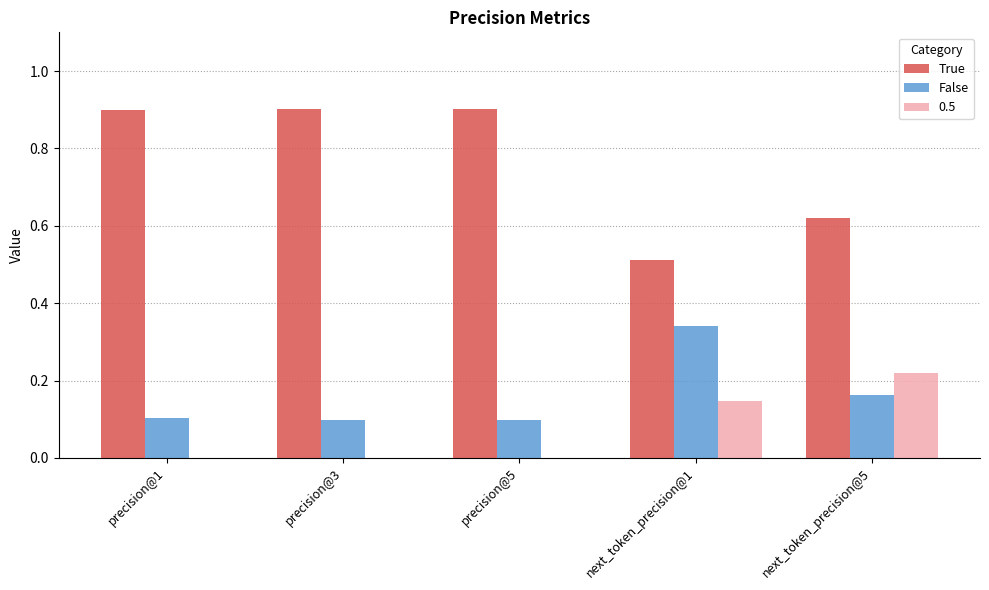

Is the value of False at precision@5 greater than the value of 0.5 at next_token_precision@1?

No